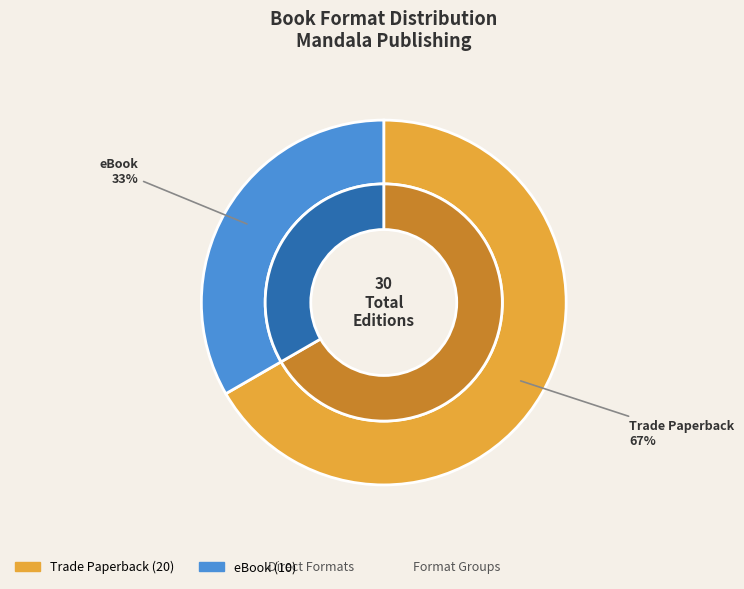

To the nearest percent, what percentage of the pie is eBook?

33%